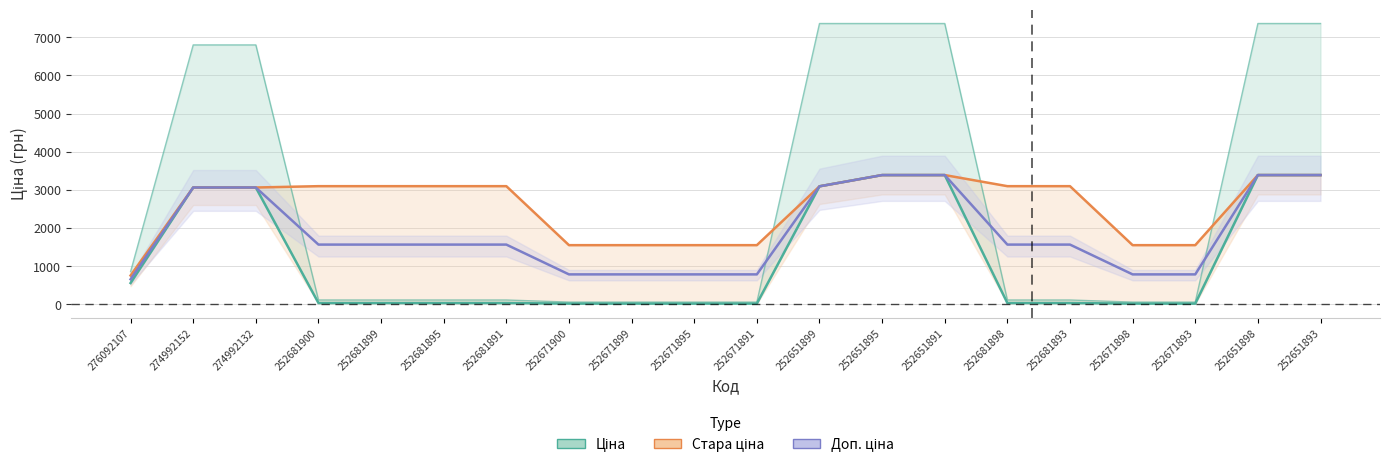

Between which two adjacent categories do Доп. ціна and Ціна first intersect?

252671891 and 252651899